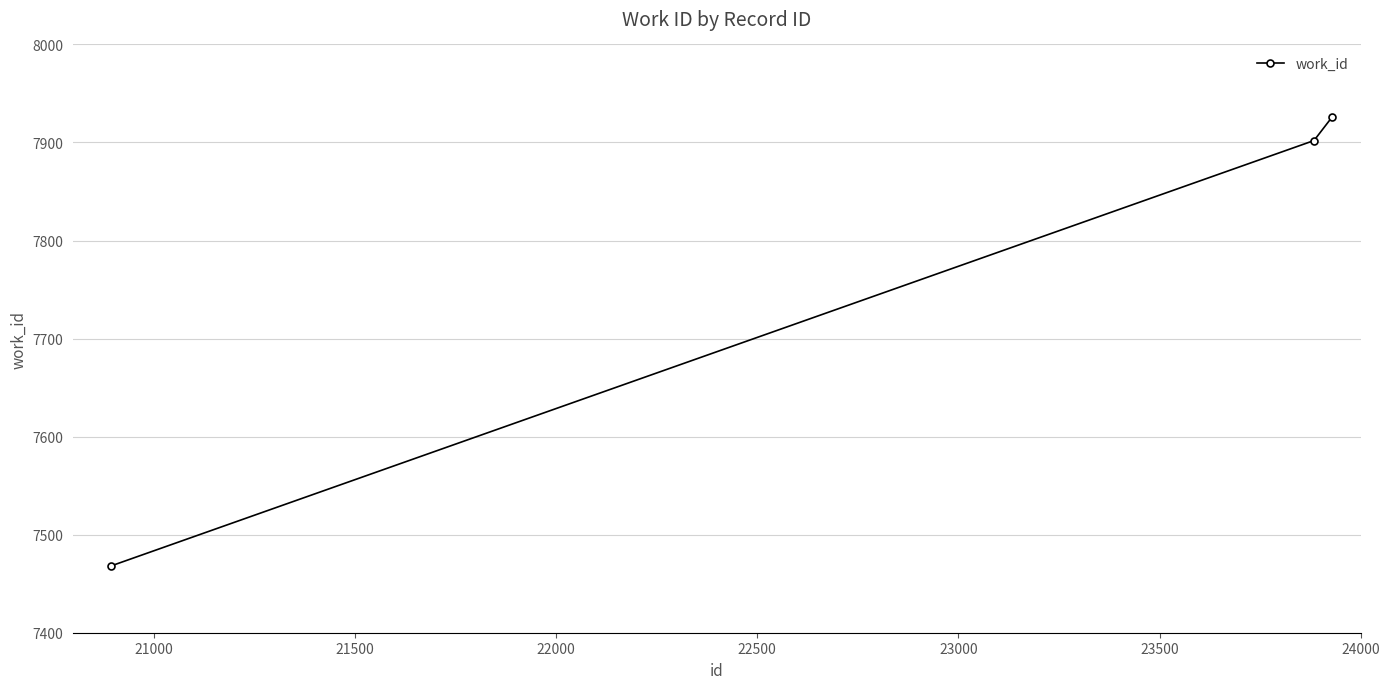

What is the value of the 1st point from the left?

7468